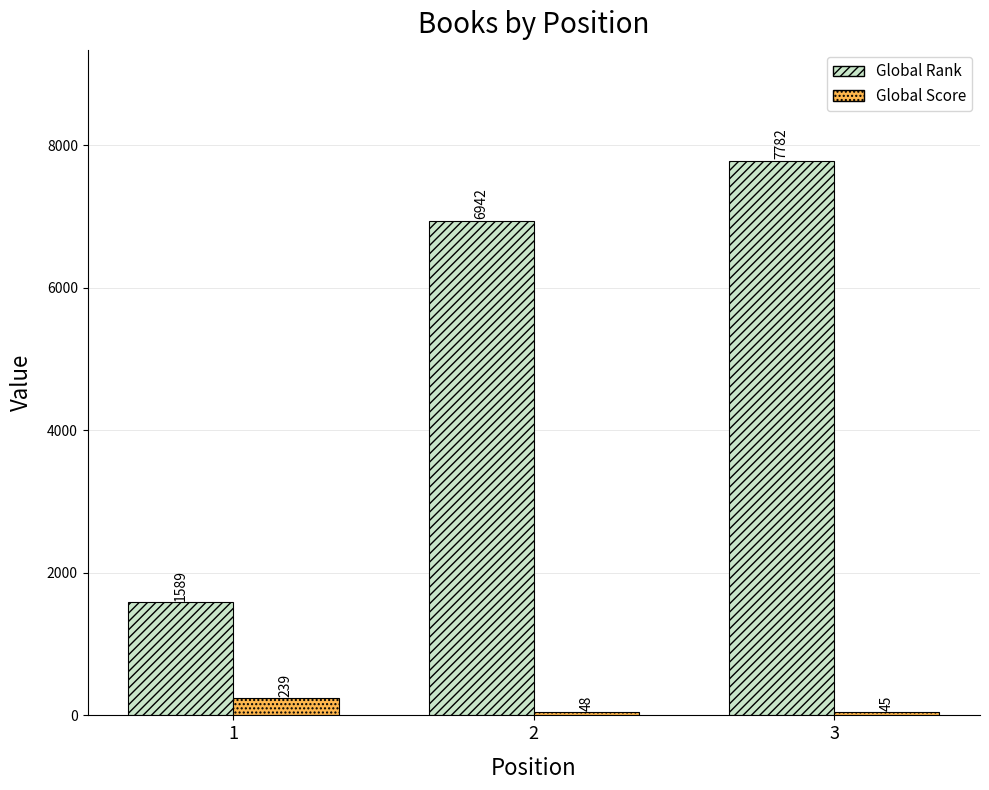

Which series changed the most between 2 and 3?

Global Rank